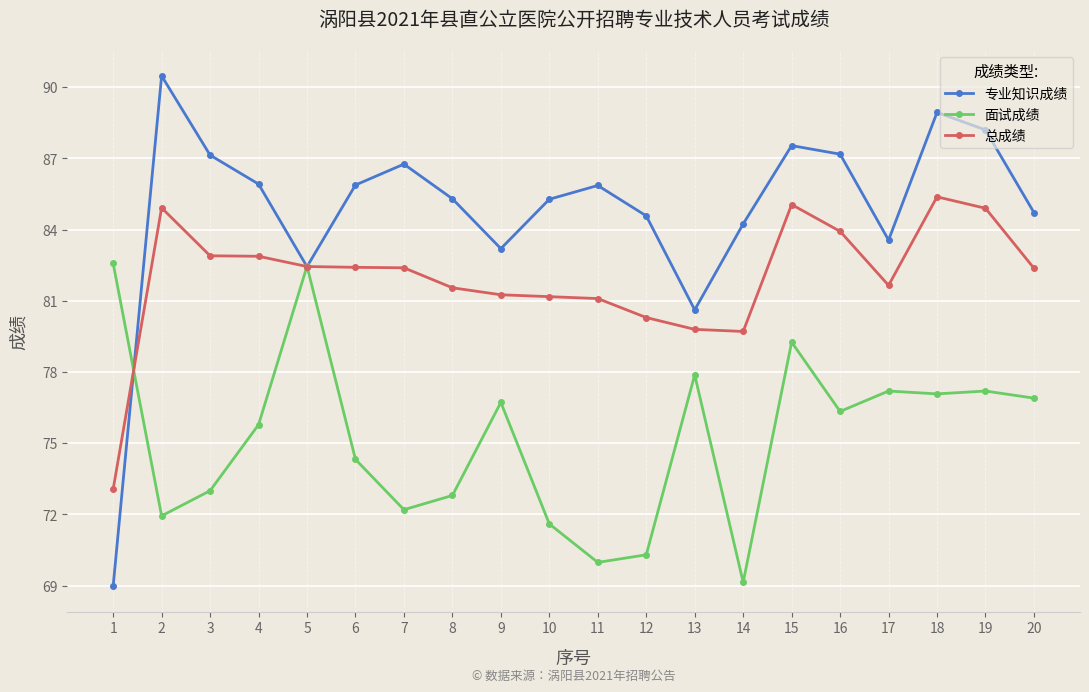

At how many categories does at least one series exceed 74?

20